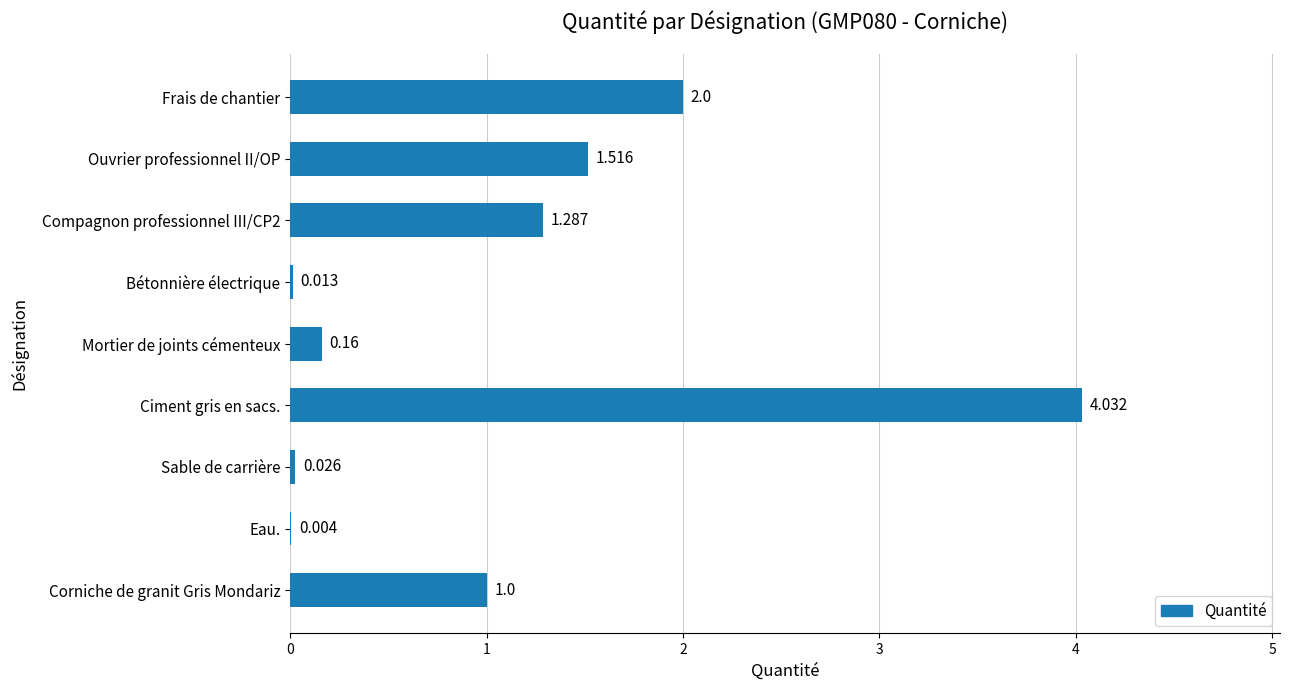

Which category has the highest value across all series?

Ciment gris en sacs.